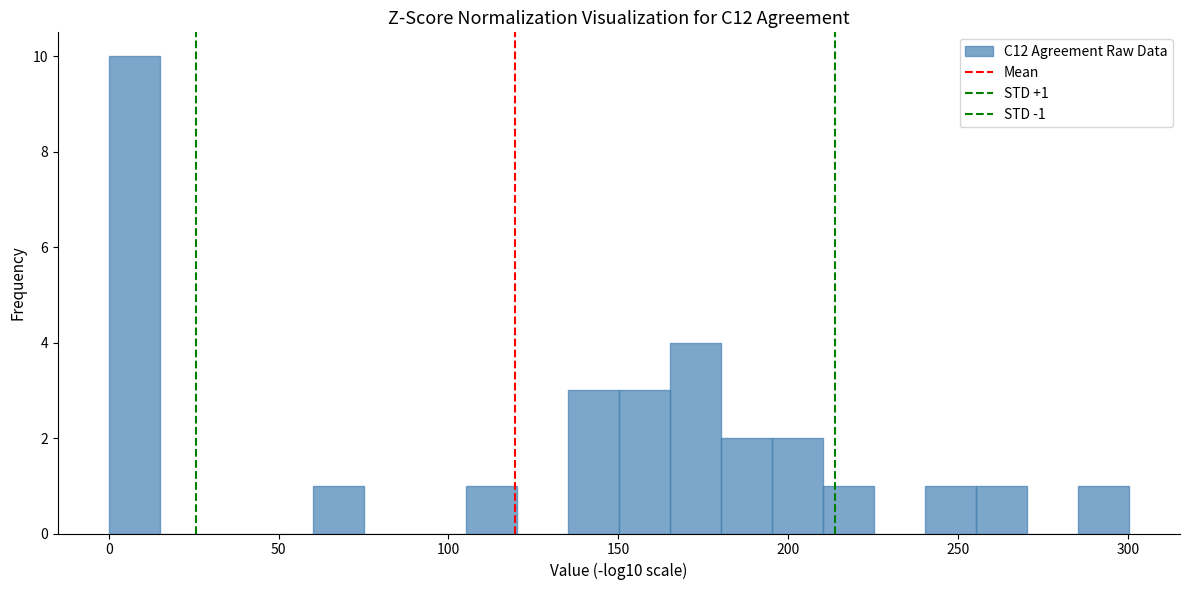

Read against the x-axis, roughly where is the centre of the tallest bar?

10